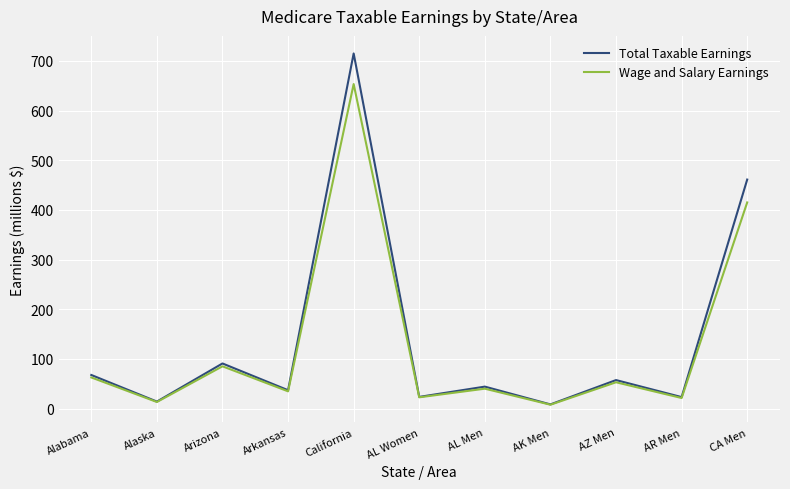

At which label is Total Taxable Earnings closest to 361?

CA Men